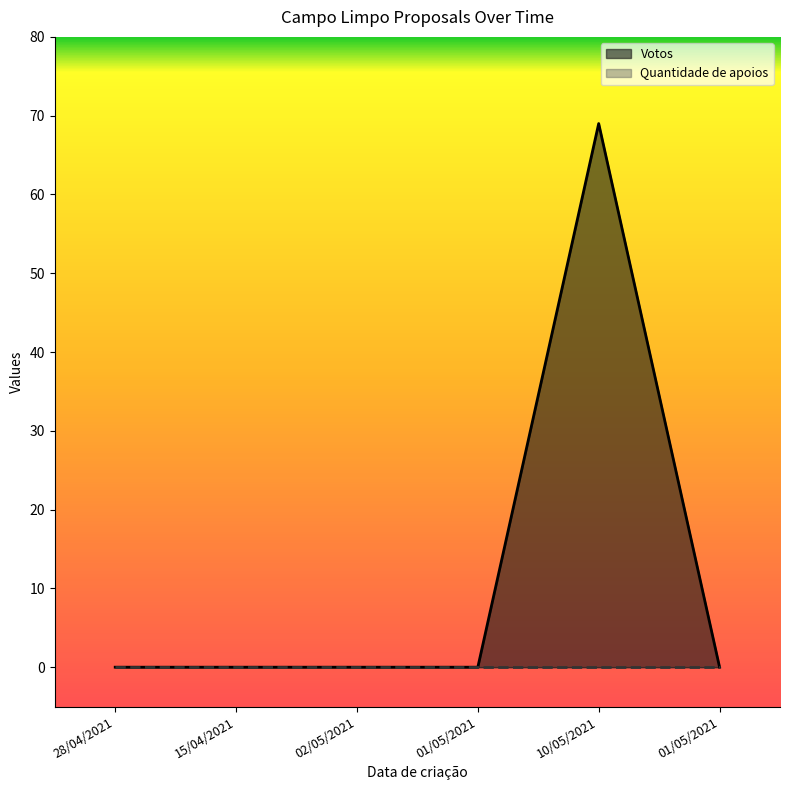

Which category has the lowest value across all series?

28/04/2021